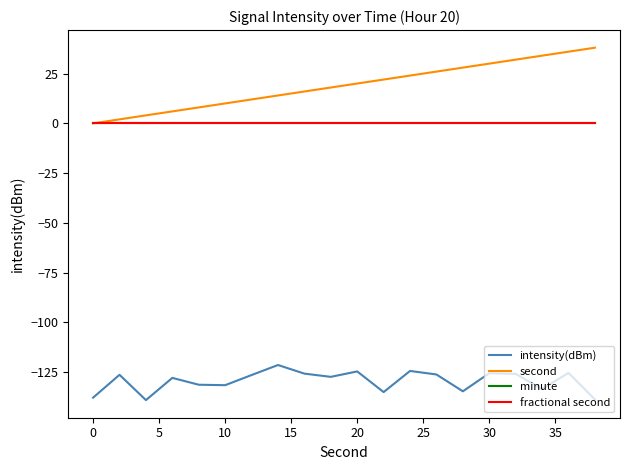

Is this an area chart (filled region under the line)?

No